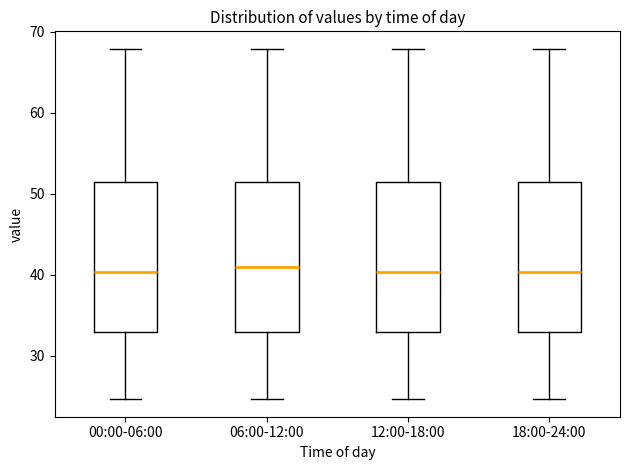

Where does the upper whisker of the box for 06:00-12:00 end on the y-axis? The values are not printed on the chart, so give them approximately, as read against the axis.

68